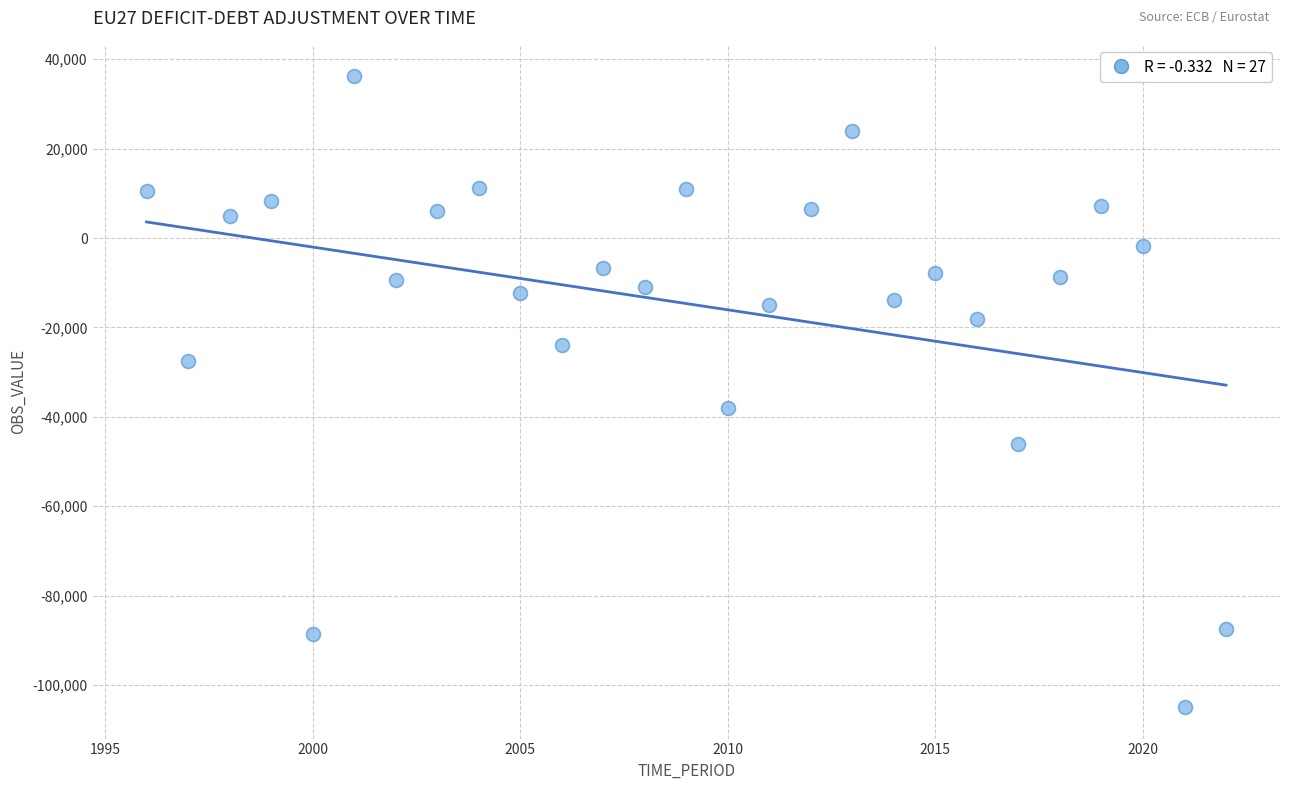

What Y value in the scatter plot is closest to -34375?

-38113.3